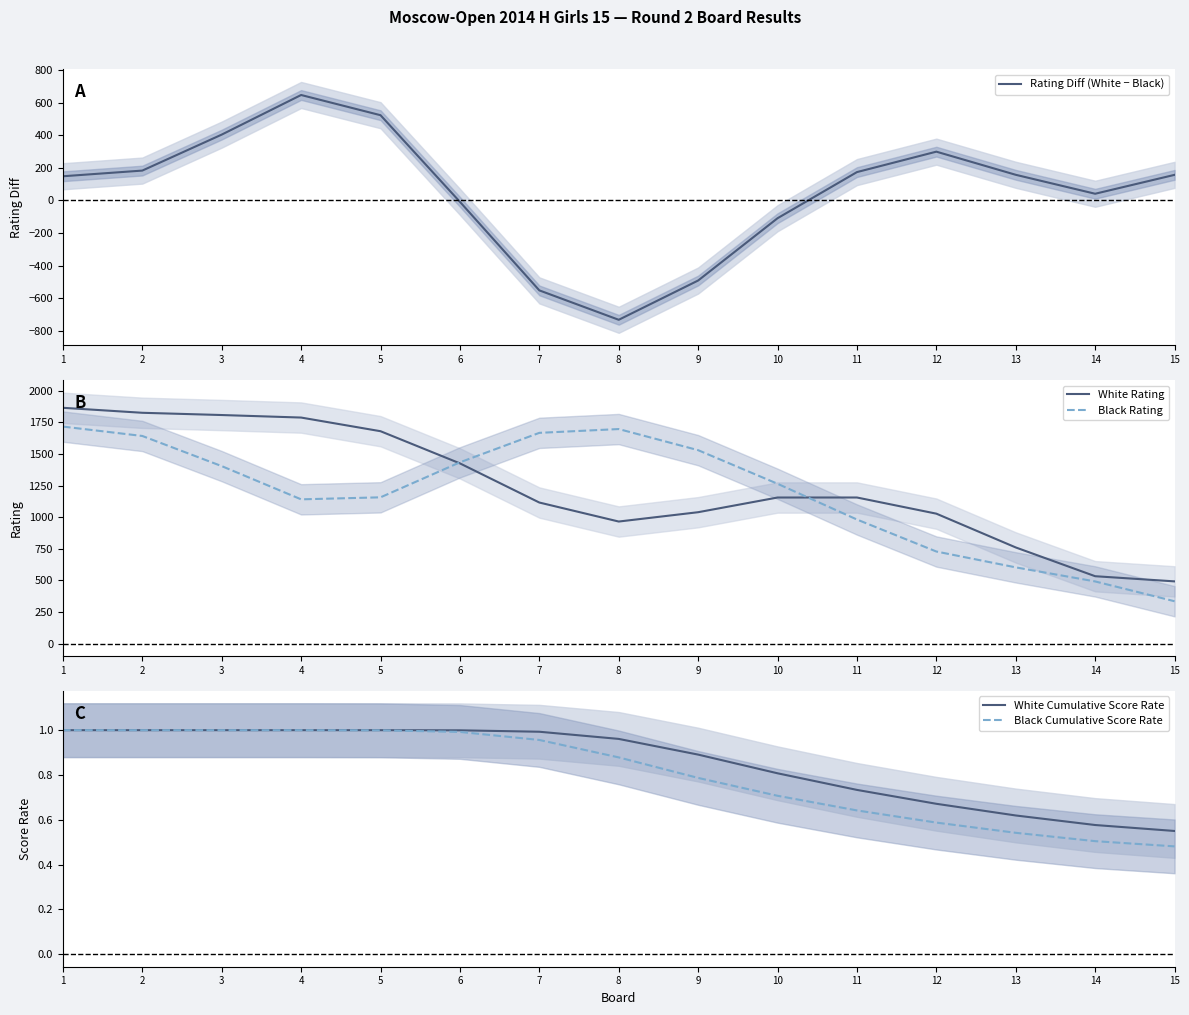

How many times do Rating Diff (White − Black) and White Cumulative Score Rate cross each other?

2